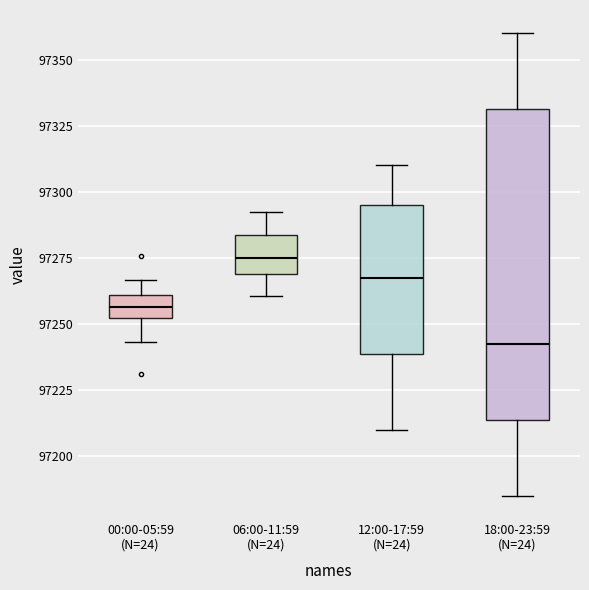

Comparing the boxes themselves (not the whiskers), which one is the tallest?

18:00-23:59 (N=24)